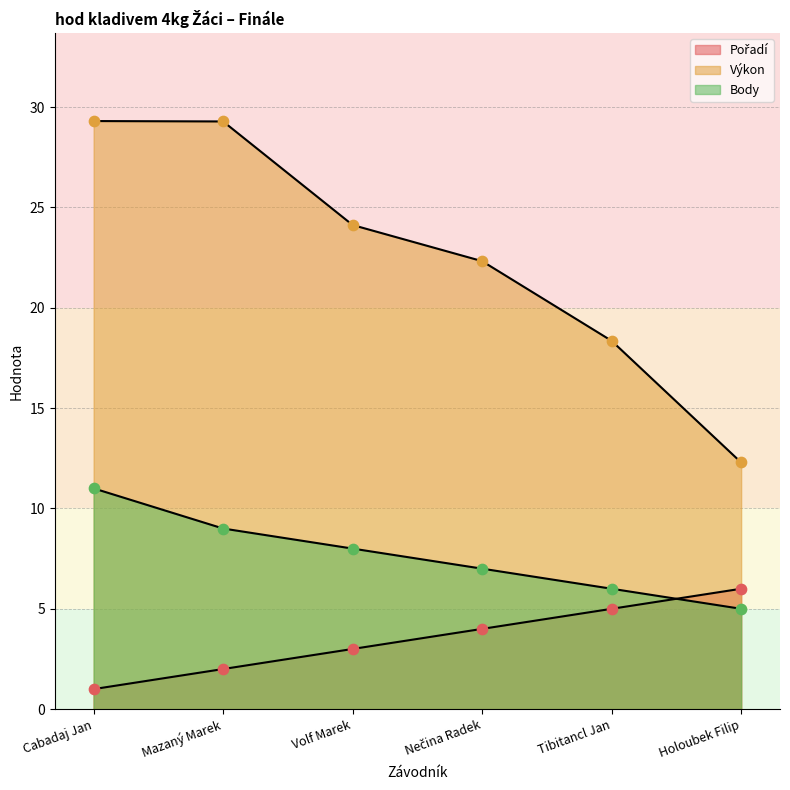

At how many categories does at least one series exceed 15?

5